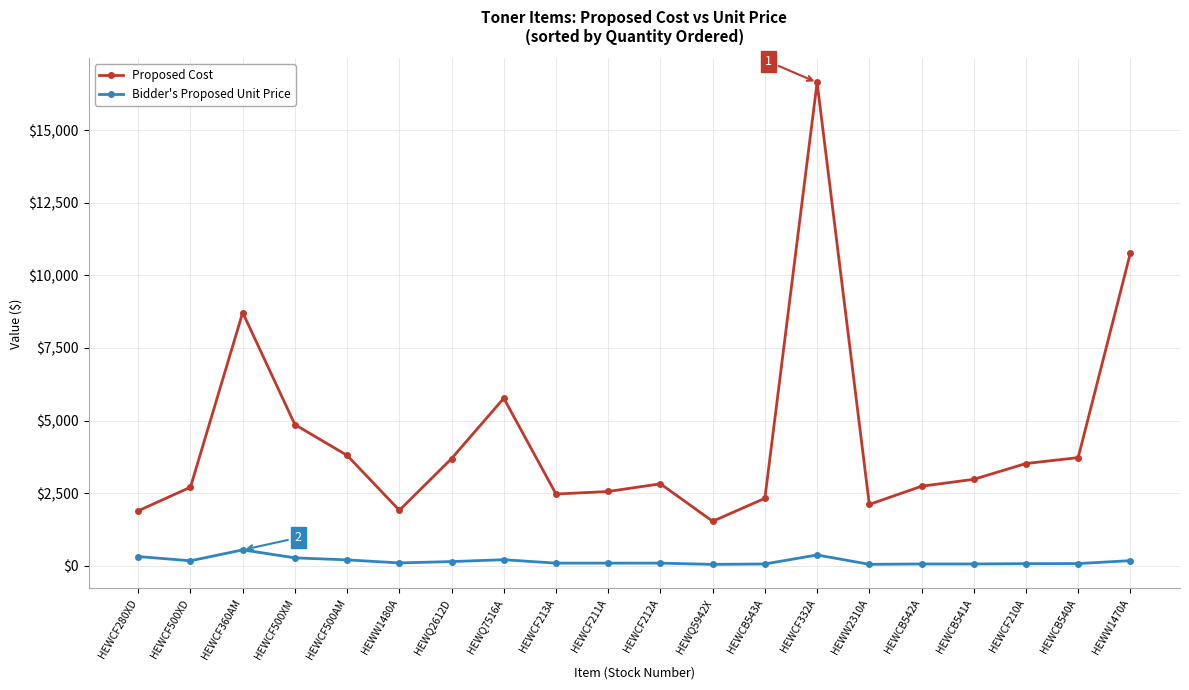

True or false: Bidder's Proposed Unit Price and Proposed Cost cross at least once.

False